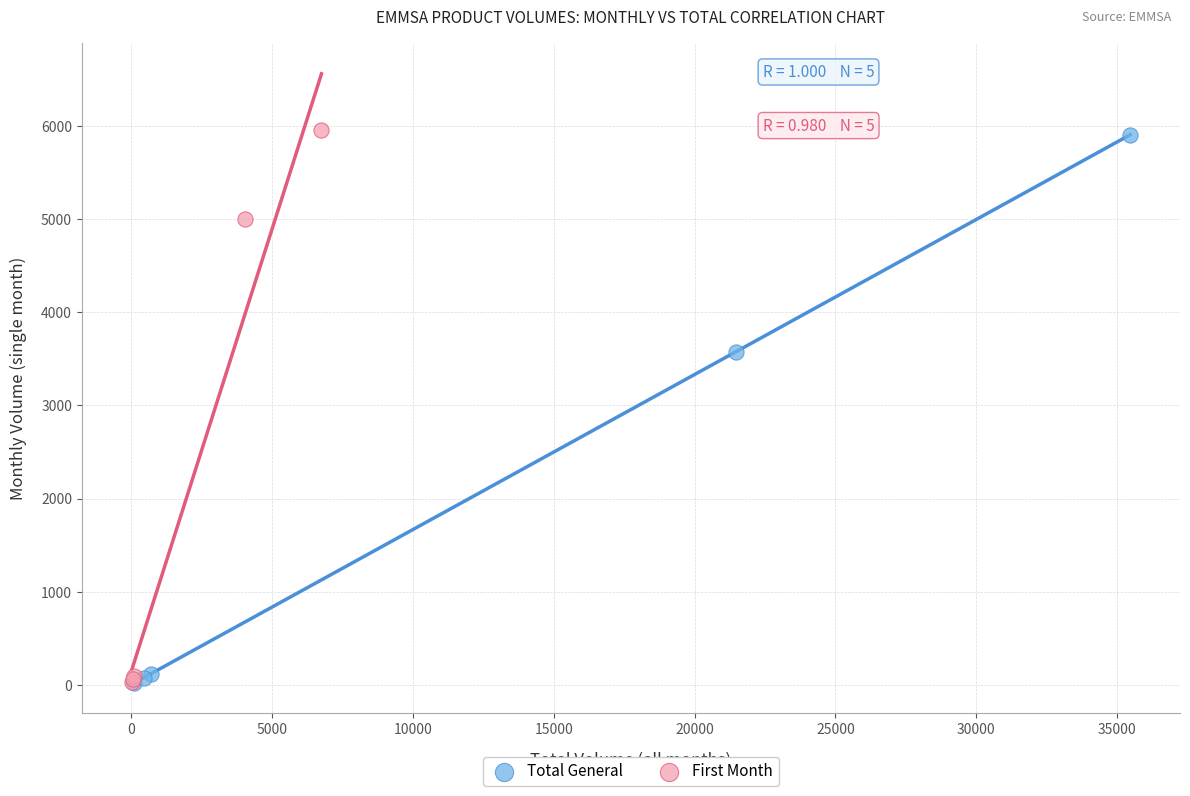

Which series has the widest spread of Y values?

First Month